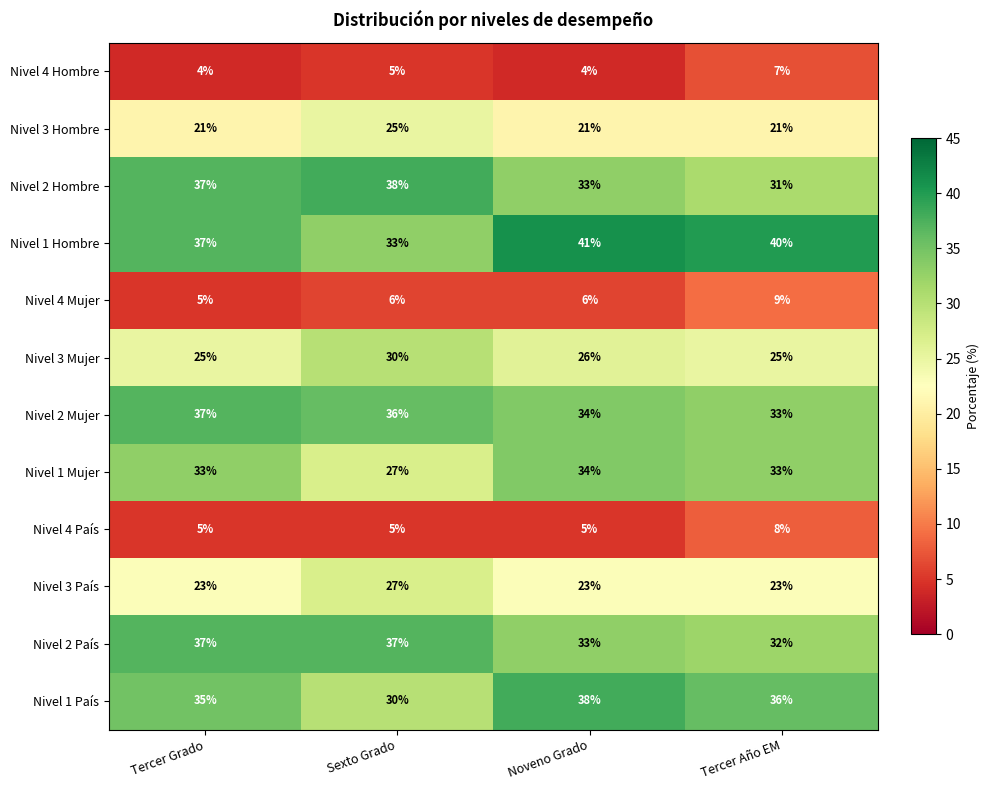

The Nivel 2 Mujer series shows 36 at Sexto Grado. True or false?

True